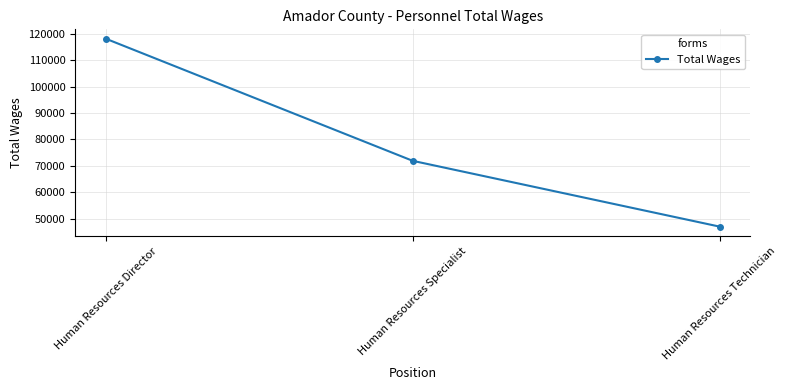

What position from the left is Human Resources Specialist?

2